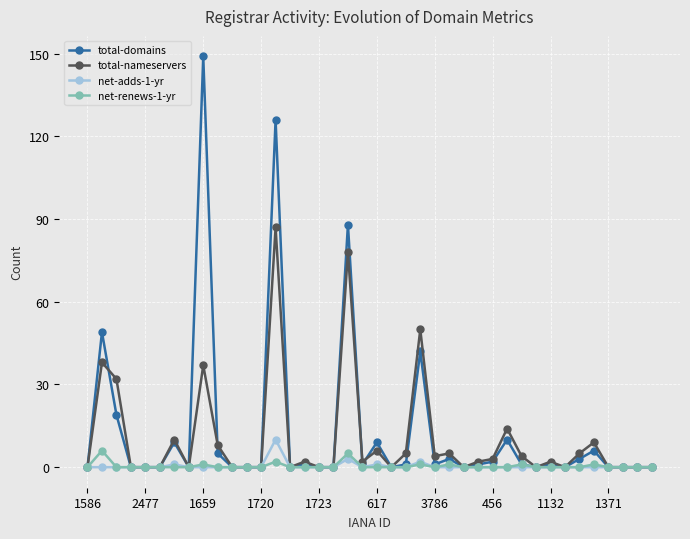

How many distinct data groups are displayed?

4